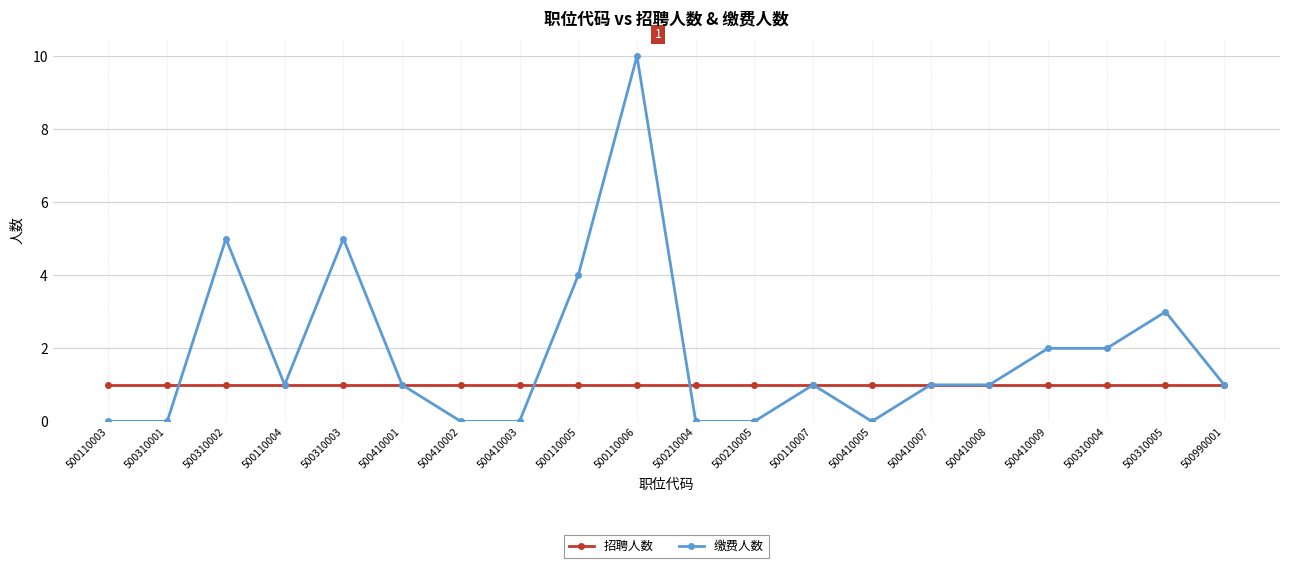

At 500310001, list the series in order from largest to smallest.

招聘人数, 缴费人数